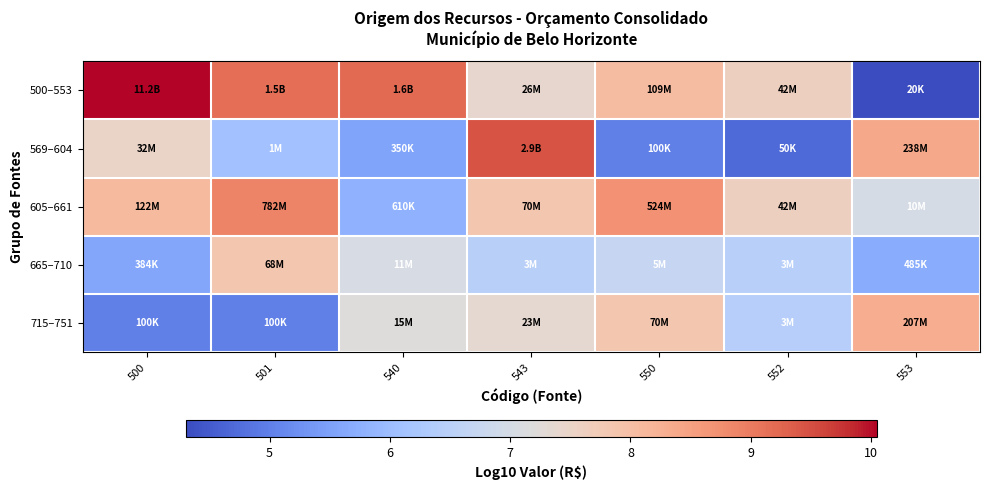

At 501, list the series in order from smallest to largest.

715–751, 569–604, 665–710, 605–661, 500–553